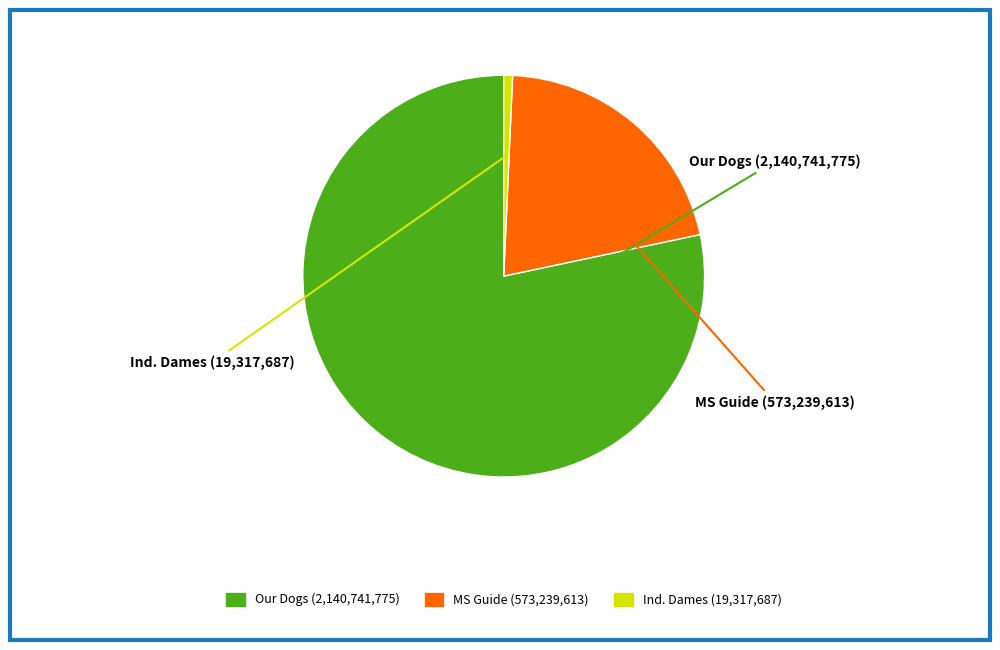

Does any single category account for the majority?

Yes